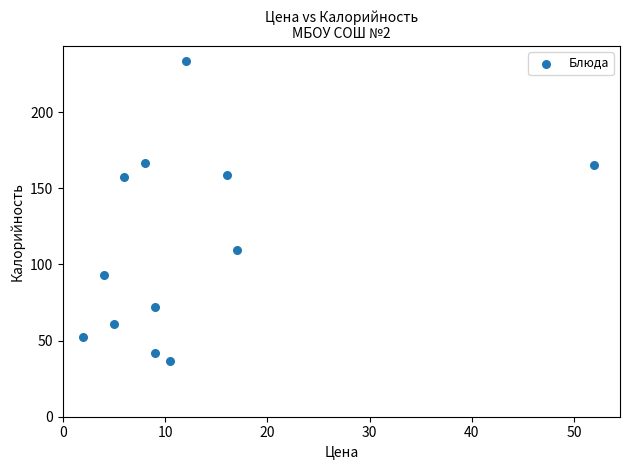

What is the average X value?

12.5